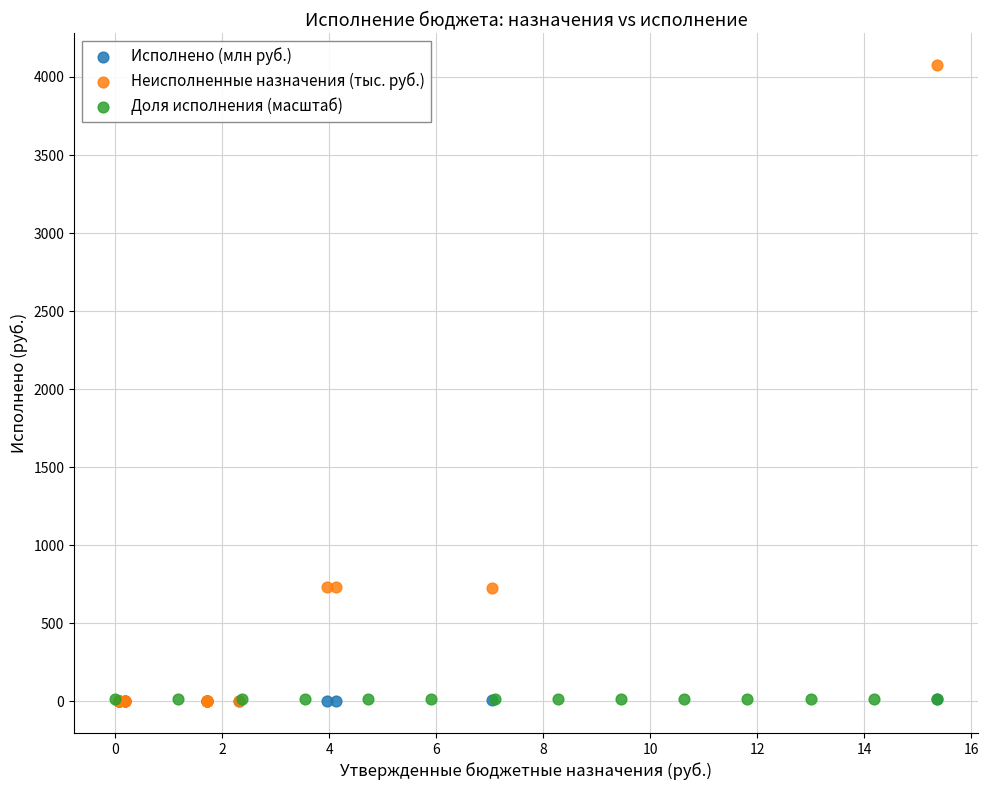

What are all the series names shown in the legend?

Исполнено (млн руб.), Неисполненные назначения (тыс. руб.), Доля исполнения (масштаб)